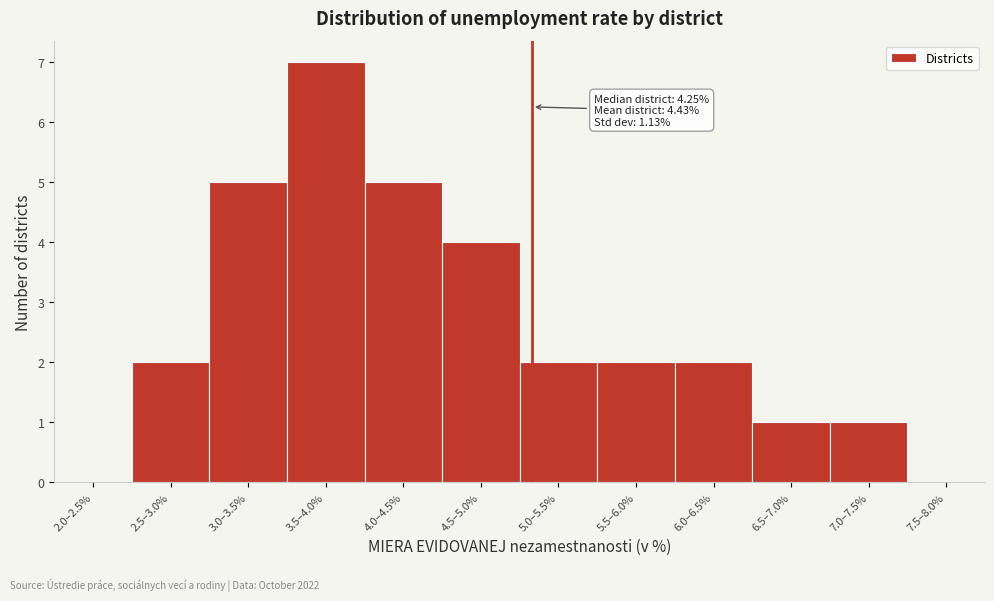

Reading right to left, list all the values displayed in this chart.

7.5–8.0%=0	7.0–7.5%=1	6.5–7.0%=1	6.0–6.5%=2	5.5–6.0%=2	5.0–5.5%=2	4.5–5.0%=4	4.0–4.5%=5	3.5–4.0%=7	3.0–3.5%=5	2.5–3.0%=2	2.0–2.5%=0